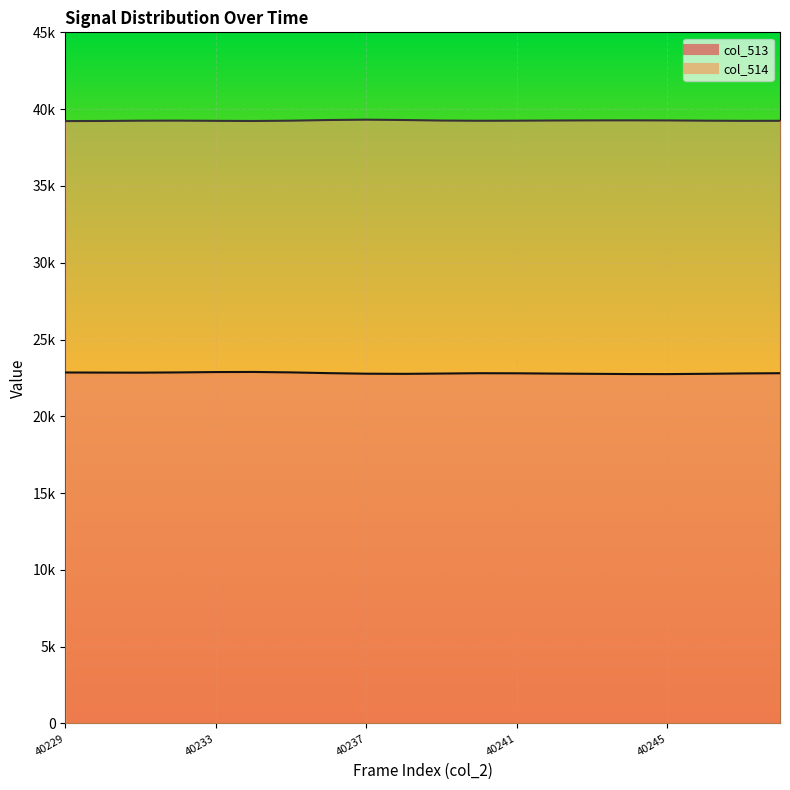

What is the average value of the col_513 line series?

22809.6